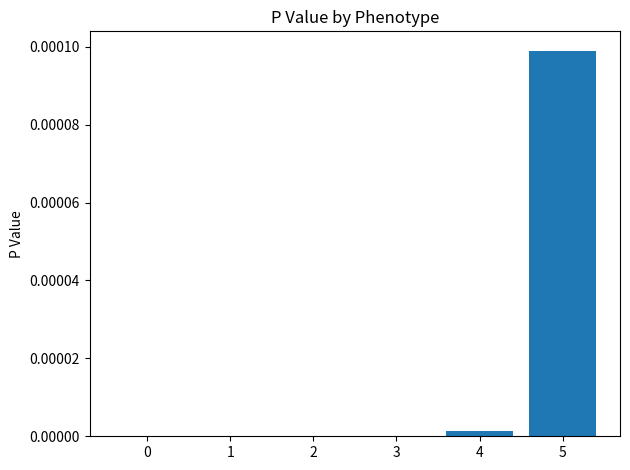

How many distinct data groups are displayed?

1